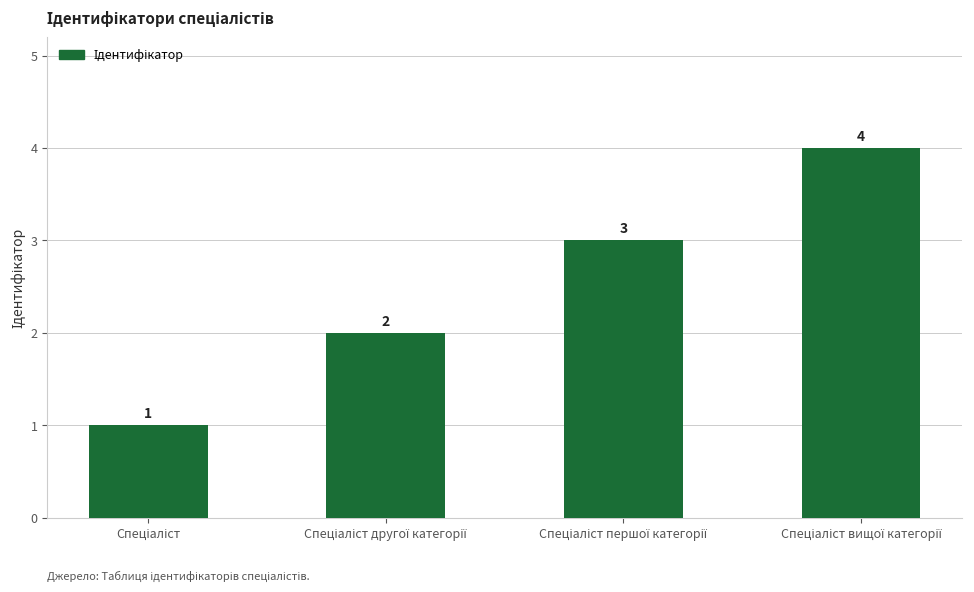

What is the maximum value shown in the chart?

4